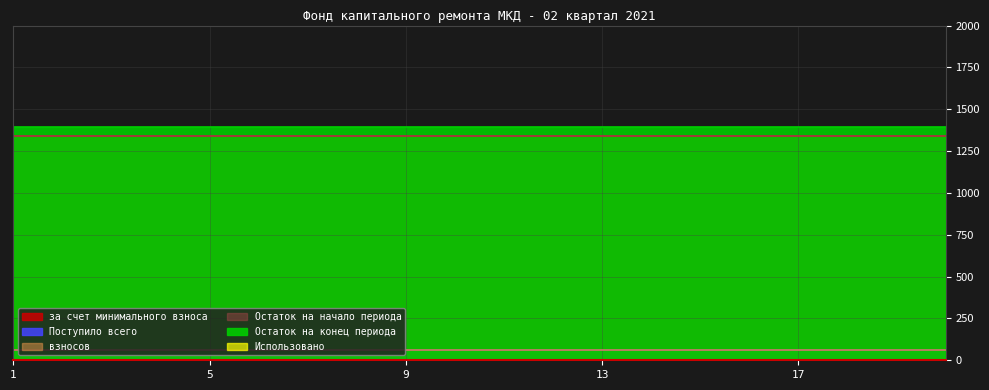

What is the value of the взносов point at the 19th from the left?

59.5